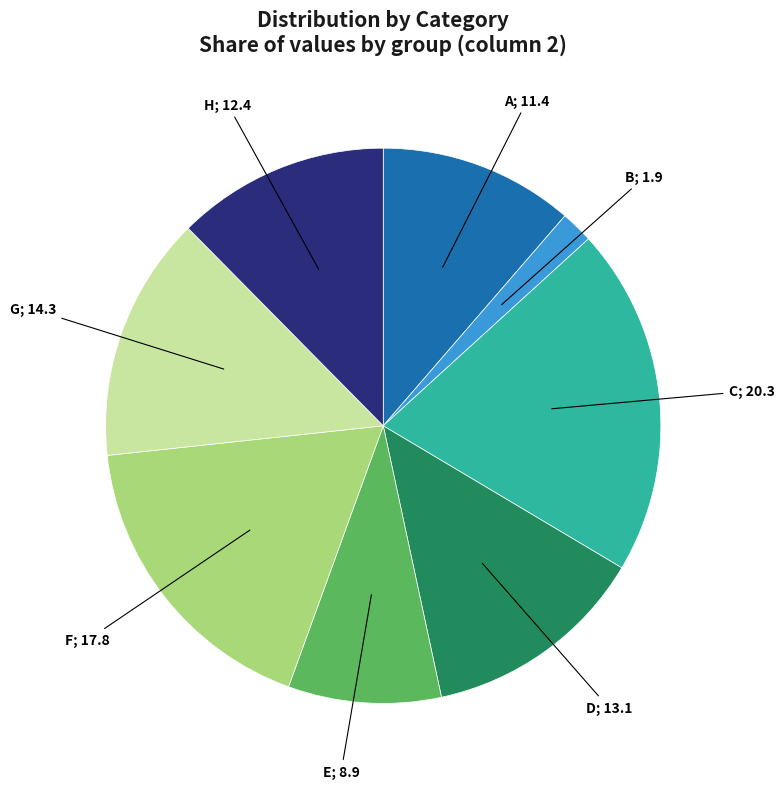

Is there a majority slice in this chart?

No